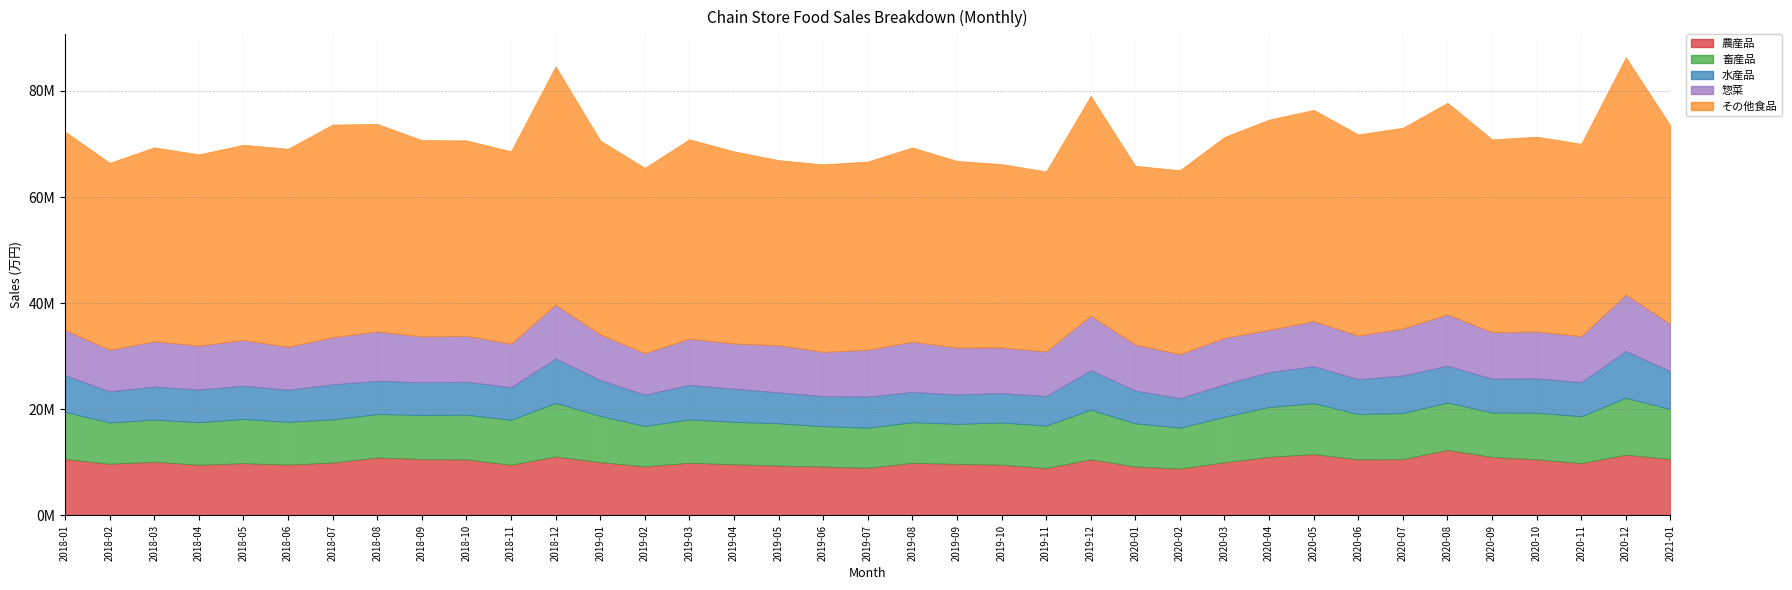

Reading left to right, list all the values displayed in this chart.

農産品: 2018-01=10651874	2018-02=9740237	2018-03=10141163	2018-04=9551449	2018-05=9854469	2018-06=9591818	2018-07=9972114	2018-08=10939754	2018-09=10640965	2018-10=10564105	2018-11=9547428	2018-12=11133585	2019-01=10038573	2019-02=9276353	2019-03=9928434	2019-04=9655510	2019-05=9416954	2019-06=9222369	2019-07=8994737	2019-08=9902251	2019-09=9736631	2019-10=9568203	2019-11=8950749	2019-12=10583231	2020-01=9232387	2020-02=8845492	2020-03=10027567	2020-04=11060579	2020-05=11564539	2020-06=10573764	2020-07=10620532	2020-08=12365877	2020-09=11034639	2020-10=10571771	2020-11=9864888	2020-12=11466718	2021-01=10643071
畜産品: 2018-01=8870096	2018-02=7770459	2018-03=7917573	2018-04=8010810	2018-05=8337165	2018-06=8052613	2018-07=8139125	2018-08=8166680	2018-09=8309135	2018-10=8435209	2018-11=8475415	2018-12=10093571	2019-01=8715180	2019-02=7591688	2019-03=8179209	2019-04=7988355	2019-05=7949712	2019-06=7600280	2019-07=7538203	2019-08=7671076	2019-09=7520734	2019-10=7944053	2019-11=7983259	2019-12=9348840	2020-01=8130457	2020-02=7706377	2020-03=8562271	2020-04=9372892	2020-05=9590753	2020-06=8560674	2020-07=8658694	2020-08=8935672	2020-09=8354073	2020-10=8788799	2020-11=8833531	2020-12=10709462	2021-01=9401260
水産品: 2018-01=6947632	2018-02=5876046	2018-03=6250498	2018-04=6167686	2018-05=6280009	2018-06=6052449	2018-07=6606507	2018-08=6259438	2018-09=6178172	2018-10=6208766	2018-11=6152168	2018-12=8361356	2019-01=6797202	2019-02=5909404	2019-03=6513602	2019-04=6256198	2019-05=5848200	2019-06=5688239	2019-07=5897289	2019-08=5703472	2019-09=5553320	2019-10=5555413	2019-11=5585988	2019-12=7455554	2020-01=6176399	2020-02=5569494	2020-03=6149042	2020-04=6571833	2020-05=6976730	2020-06=6546923	2020-07=7097249	2020-08=6940656	2020-09=6378653	2020-10=6487050	2020-11=6445940	2020-12=8830275	2021-01=7140485
惣菜: 2018-01=8493286	2018-02=7822626	2018-03=8512211	2018-04=8295313	2018-05=8596772	2018-06=8087406	2018-07=8864918	2018-08=9315903	2018-09=8614710	2018-10=8648721	2018-11=8187497	2018-12=10132938	2019-01=8558285	2019-02=7807026	2019-03=8684870	2019-04=8504738	2019-05=8886640	2019-06=8321576	2019-07=8788532	2019-08=9473857	2019-09=8829053	2019-10=8589173	2019-11=8386542	2019-12=10256087	2020-01=8671840	2020-02=8275913	2020-03=8748669	2020-04=7964233	2020-05=8490745	2020-06=8208194	2020-07=8864555	2020-08=9654147	2020-09=8777631	2020-10=8820712	2020-11=8649558	2020-12=10632044	2021-01=8908209
その他食品: 2018-01=37385195	2018-02=35256607	2018-03=36562130	2018-04=36018727	2018-05=36797567	2018-06=37326085	2018-07=40084511	2018-08=39110979	2018-09=37001026	2018-10=36832495	2018-11=36271133	2018-12=44923900	2019-01=36564743	2019-02=34922832	2019-03=37592222	2019-04=36212906	2019-05=34874590	2019-06=35332663	2019-07=35483480	2019-08=36608990	2019-09=35185571	2019-10=34562314	2019-11=33928210	2019-12=41423779	2020-01=33680474	2020-02=34670568	2020-03=37848537	2020-04=39637532	2020-05=39803909	2020-06=37925989	2020-07=37824284	2020-08=39876572	2020-09=36340640	2020-10=36715991	2020-11=36260325	2020-12=44711639	2021-01=37378445